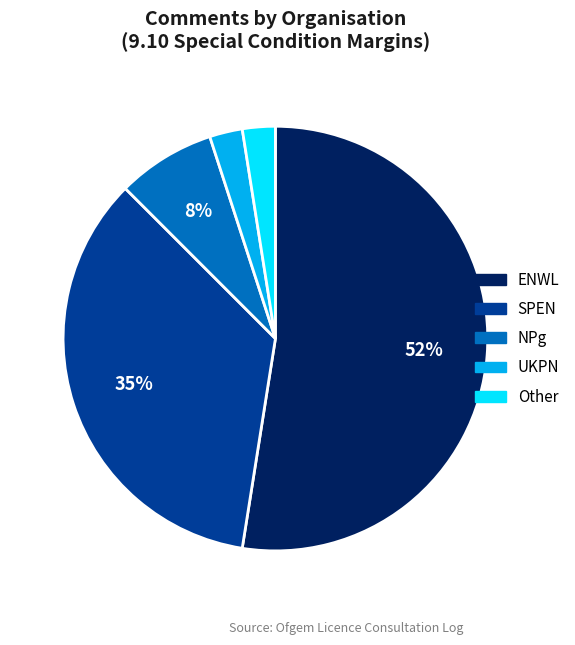

To the nearest percent, what portion does SPEN represent?

35%